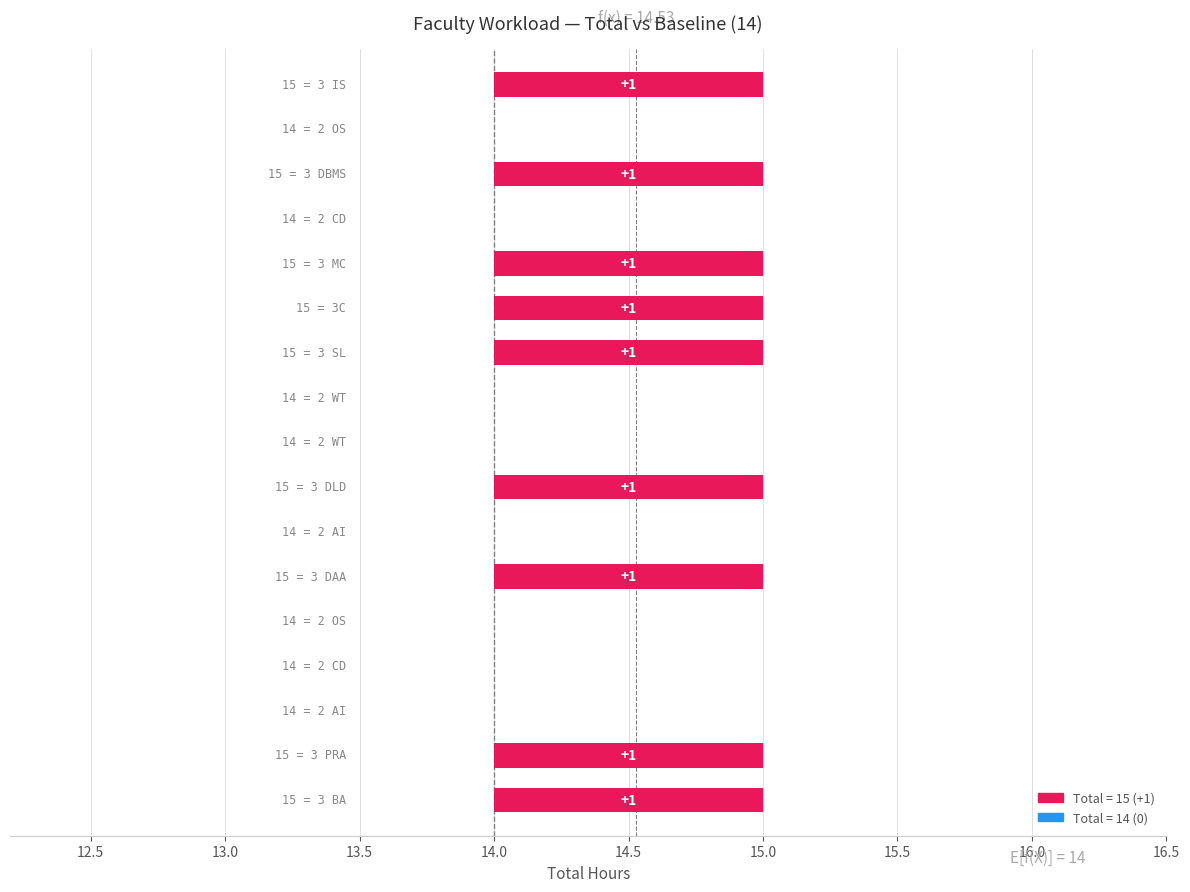

What is the sum of all values?

9